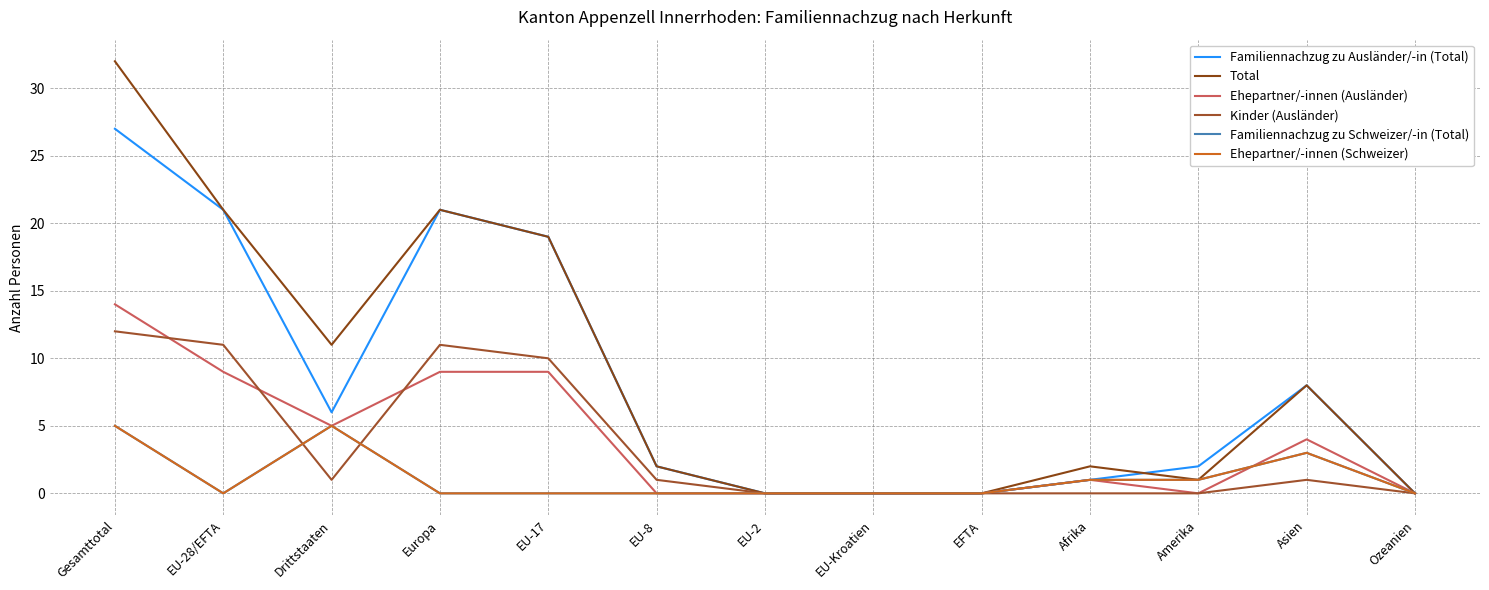

At how many categories does at least one series exceed 15?

4